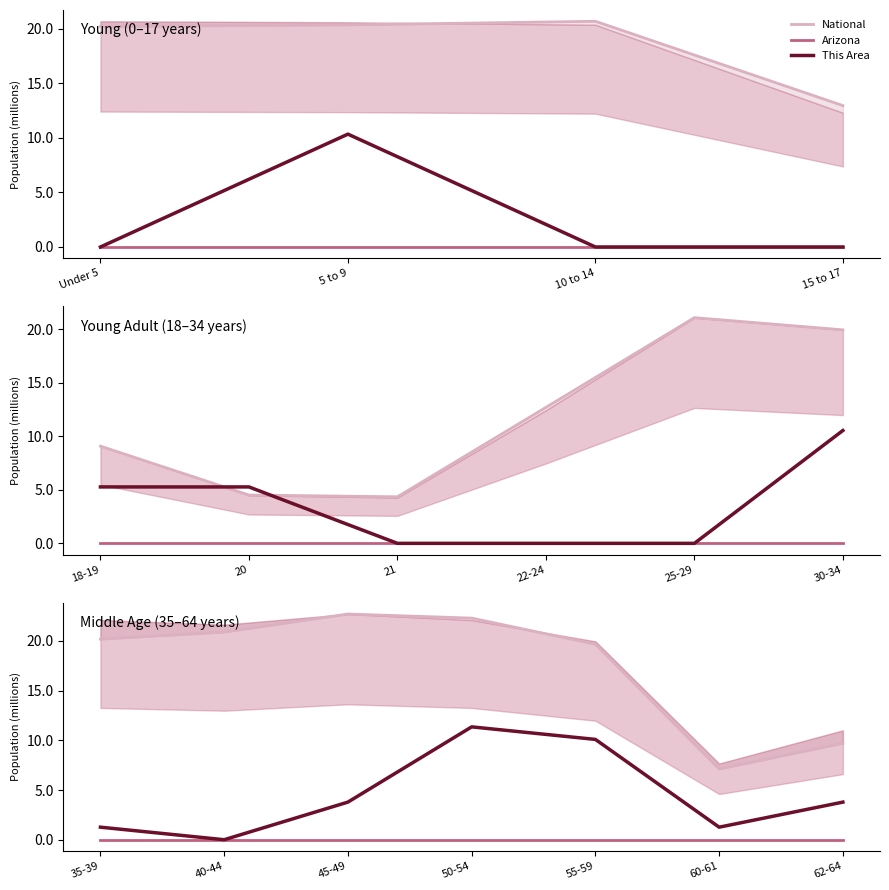

What are all the series names shown in the legend?

National, Arizona, This Area